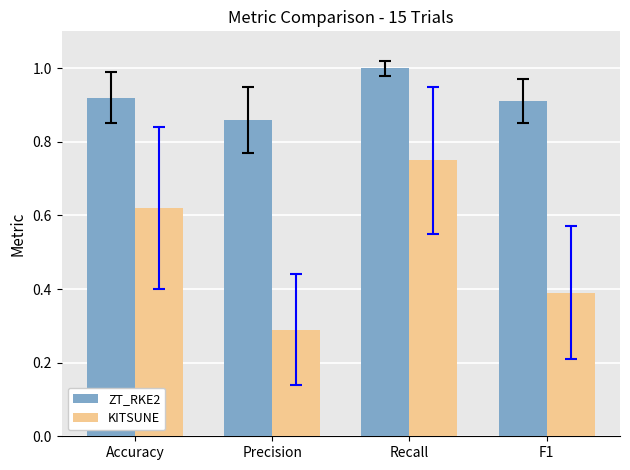

True or false: ZT_RKE2 has a value of 1.0 at Recall.

True